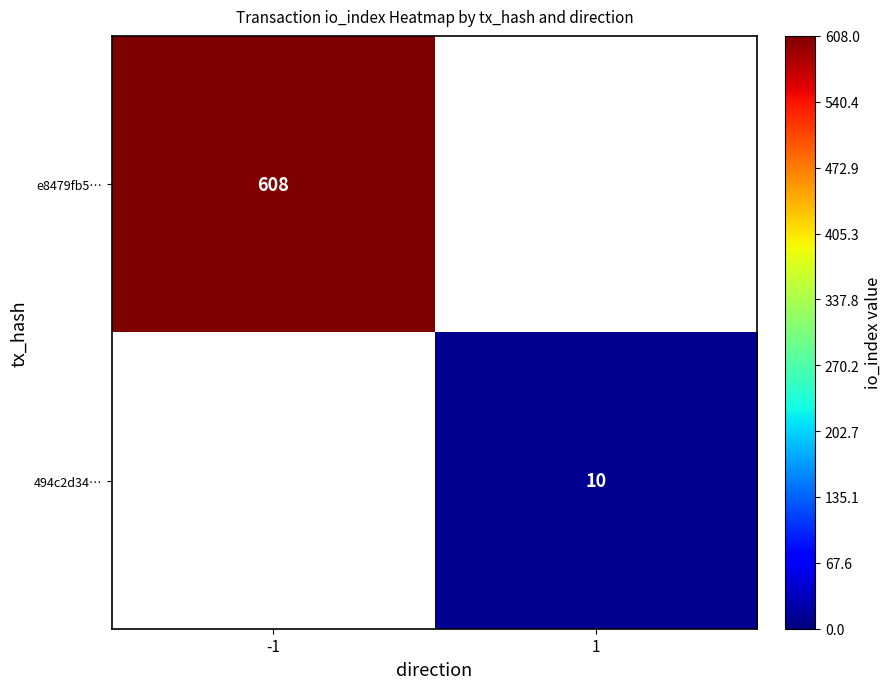

The value of e8479fb5… at -1 is 608. True or false?

True